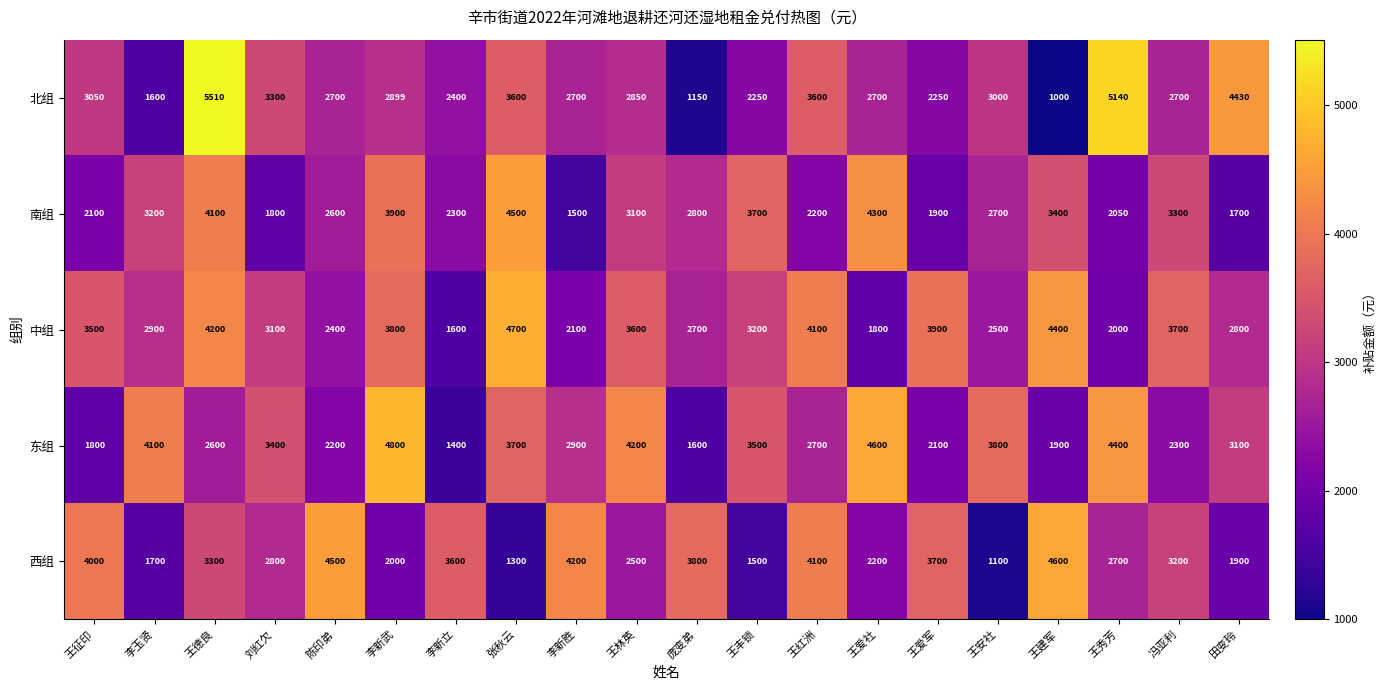

Which series has the widest spread of values?

北组